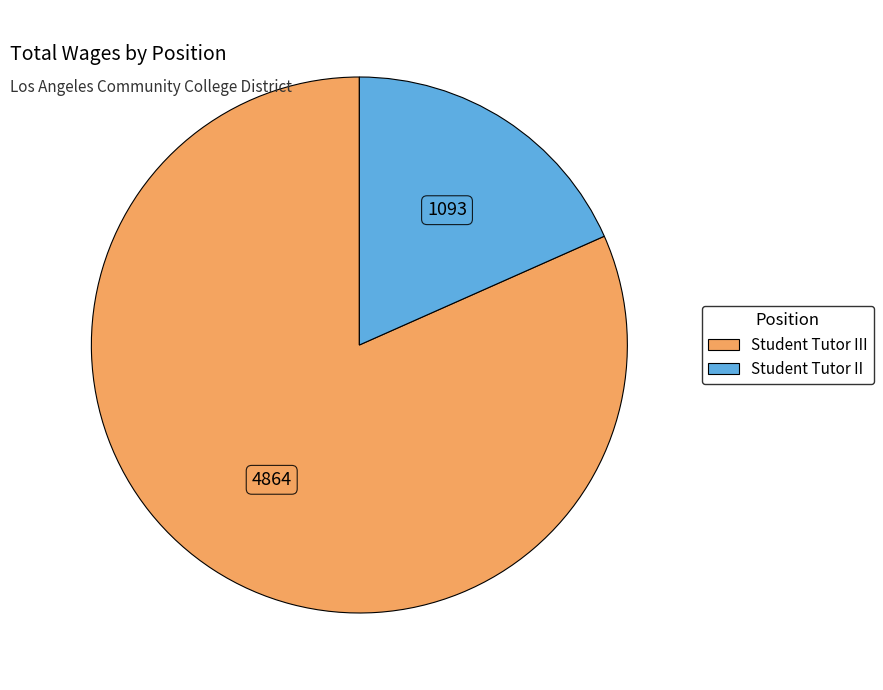

Is there any slice that represents more than half of the pie?

Yes